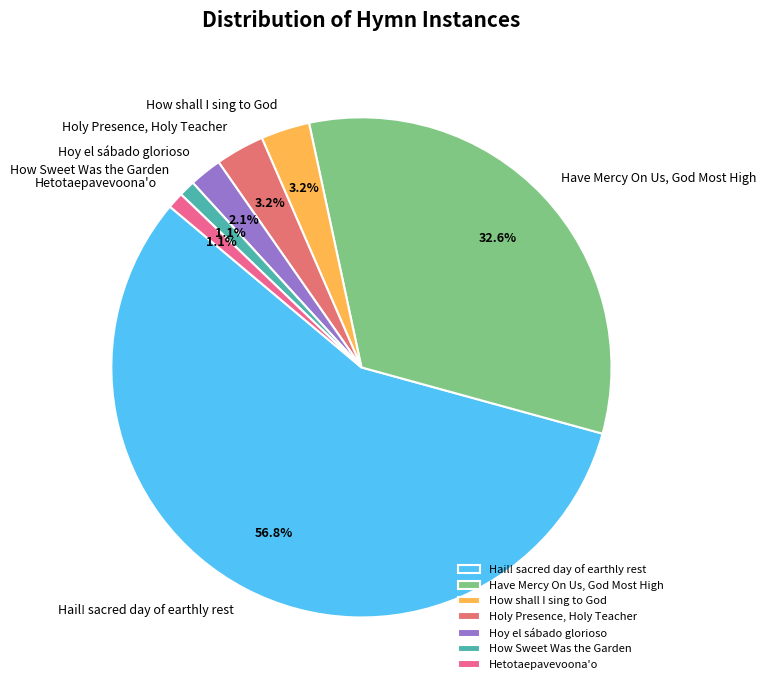

What is the largest slice in the pie chart?

Hail! sacred day of earthly rest